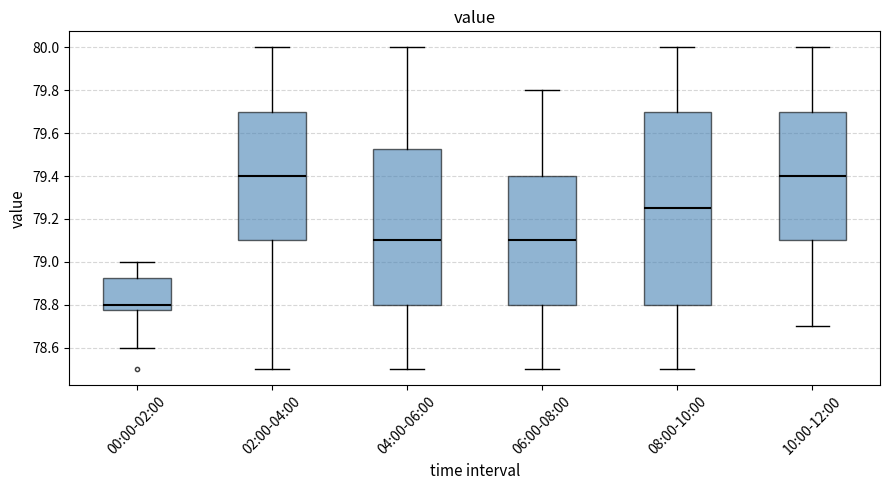

Reading left to right, read every box against the y-axis: the position of its median line, the range the box covers, and the ends of its whiskers. The values are not printed on the chart, so give them approximately, as read against the axis.

00:00-02:00: median 78.80, box 78.78 to 78.92, whiskers 78.60 to 79.00
02:00-04:00: median 79.40, box 79.10 to 79.70, whiskers 78.50 to 80.00
04:00-06:00: median 79.10, box 78.80 to 79.52, whiskers 78.50 to 80.00
06:00-08:00: median 79.10, box 78.80 to 79.40, whiskers 78.50 to 79.80
08:00-10:00: median 79.26, box 78.80 to 79.70, whiskers 78.50 to 80.00
10:00-12:00: median 79.40, box 79.10 to 79.70, whiskers 78.70 to 80.00